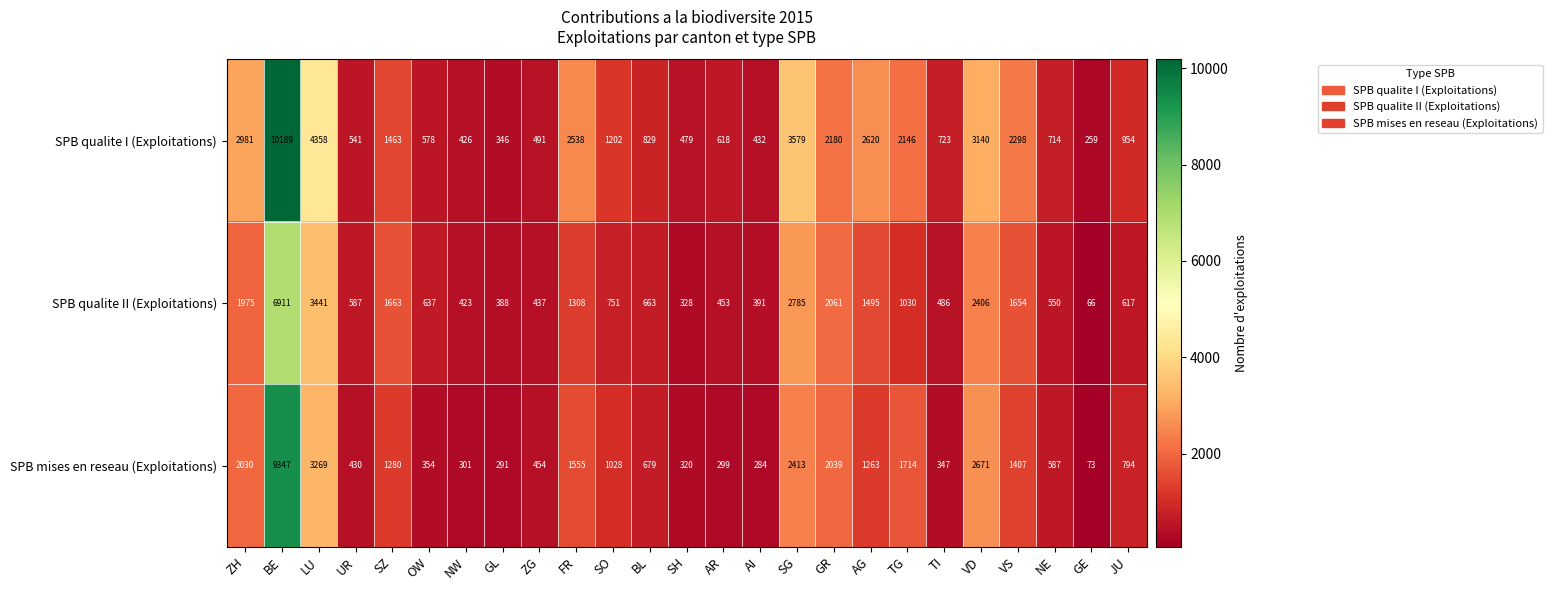

Rank the series at BL from lowest to highest value.

SPB qualite II (Exploitations), SPB mises en reseau (Exploitations), SPB qualite I (Exploitations)